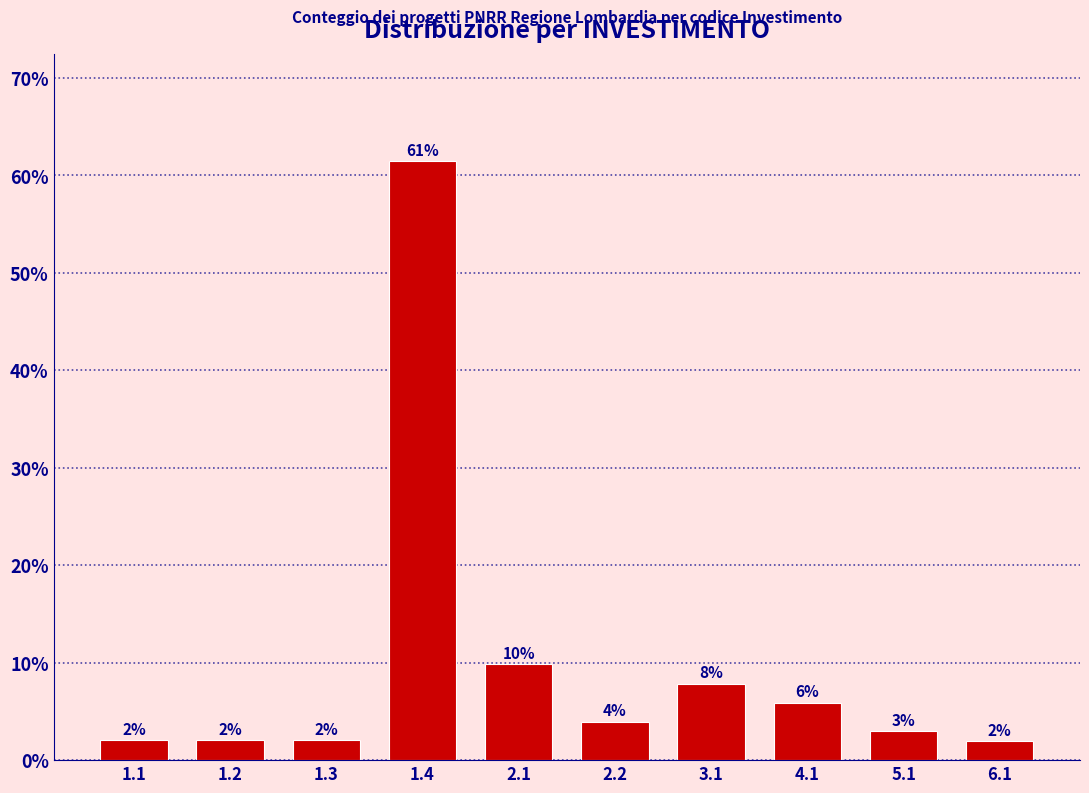

What is the ratio of the value at 2.2 to the value at 6.1?

2.0